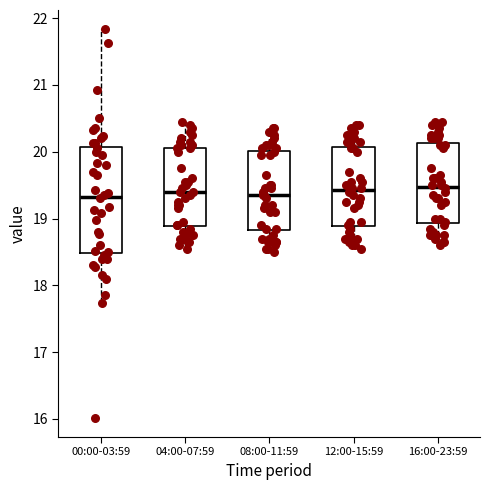

Where is the upper edge of the box for 00:00-03:59 on the y-axis? The values are not printed on the chart, so give them approximately, as read against the axis.

20.1